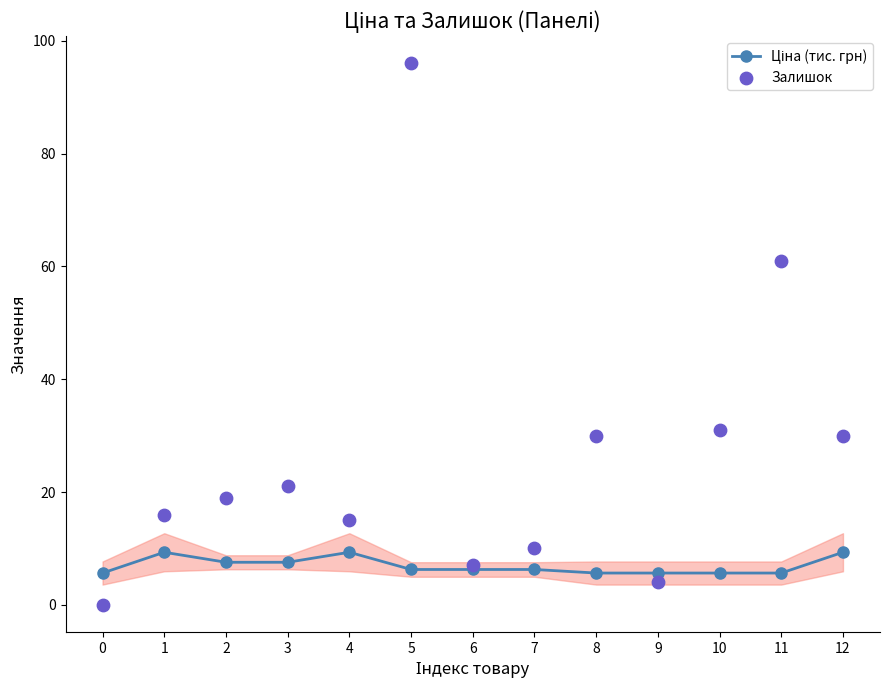

At how many categories does at least one series exceed 42?

2